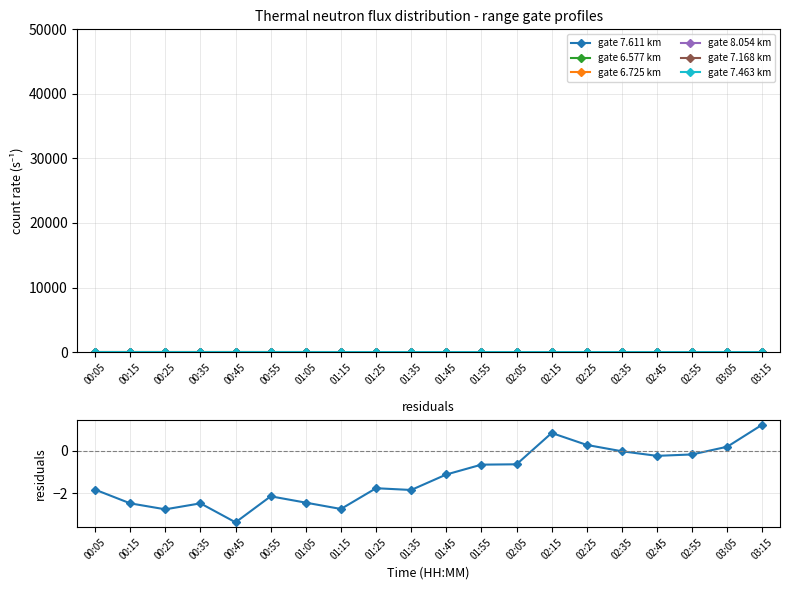

What is the sum of all 7.463 values?

127.6